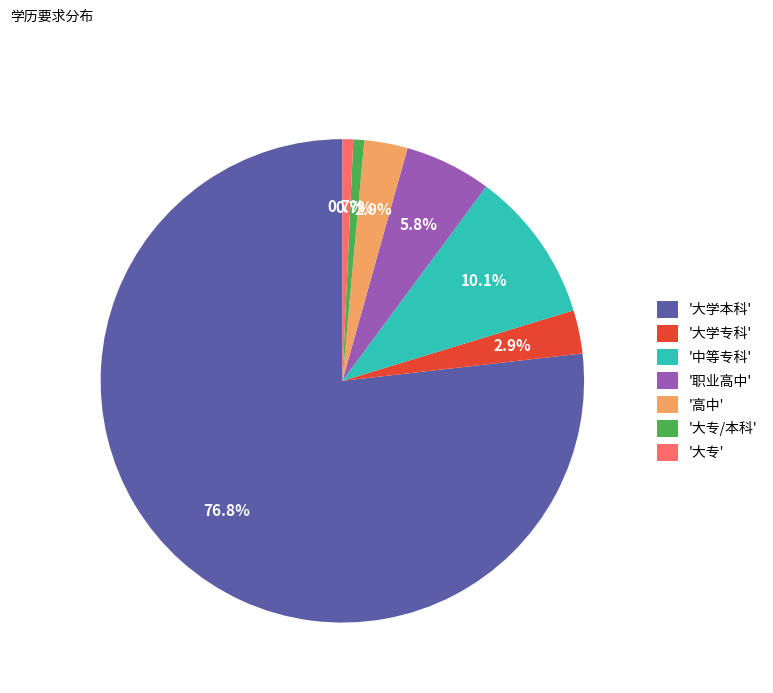

How many slices are in this pie chart?

7